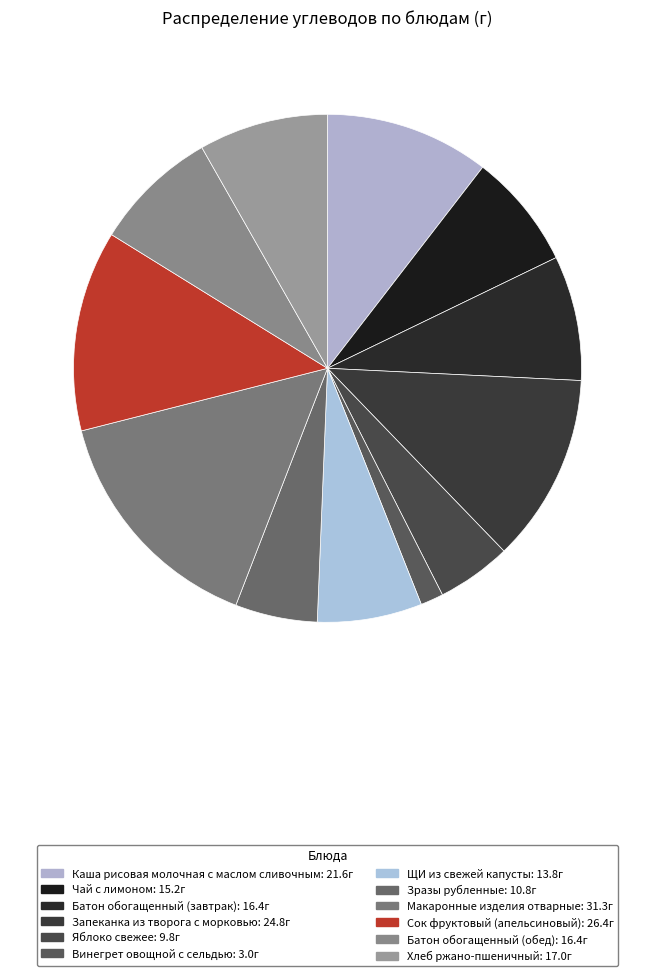

Do Батон обогащенный (завтрак) and Каша рисовая молочная с маслом сливочным together represent more than half of the pie?

No